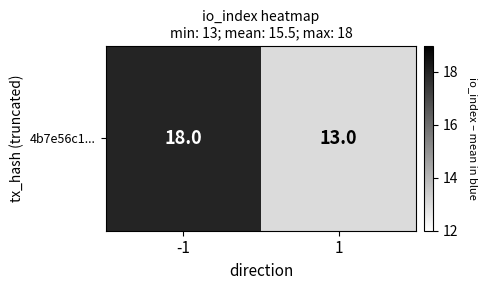

Which category has the highest value across all series?

-1